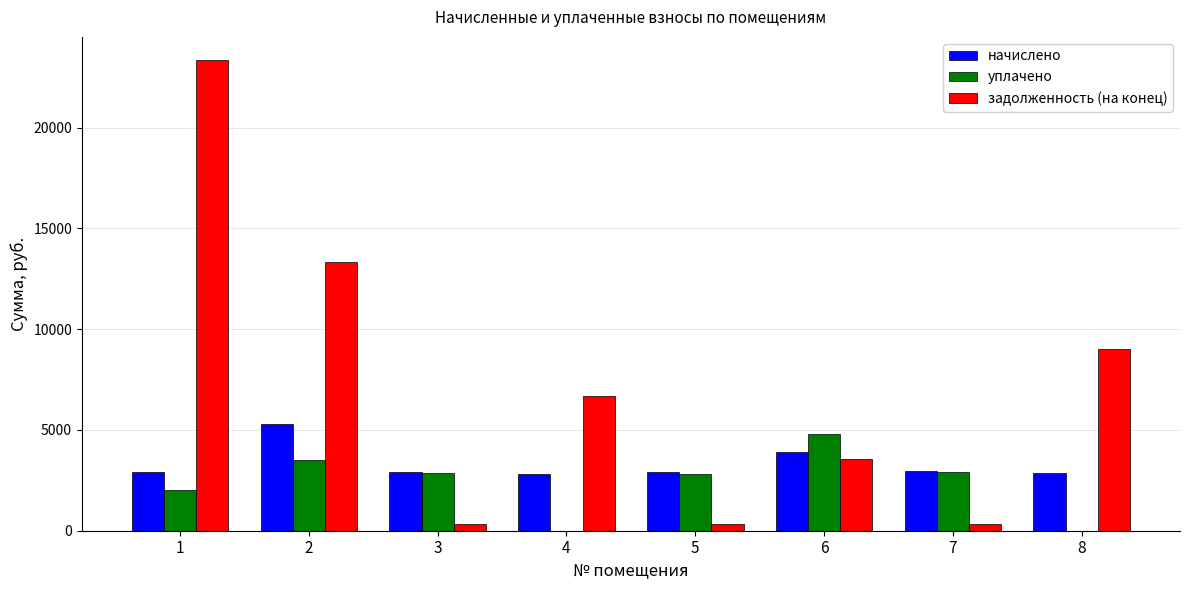

Is it true that задолженность (на конец) equals 327.2 at 7?

True